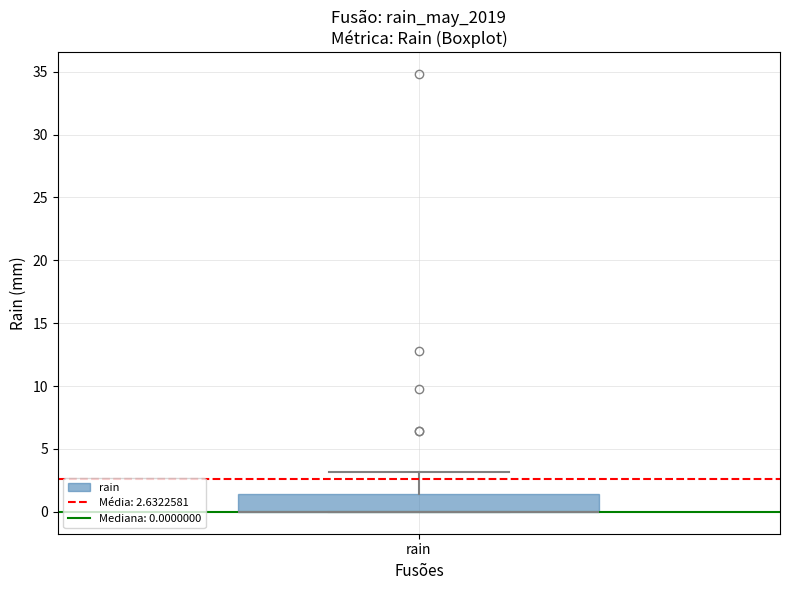

Read this box plot against the y-axis: the position of the median line, the range covered by the box, and the ends of both whiskers. The values are not printed on the chart, so give them approximately, as read against the axis.

median 0.0 (drawn on the box's lower edge), box 0.0 to 1.5, whiskers 0.0 to 3.0